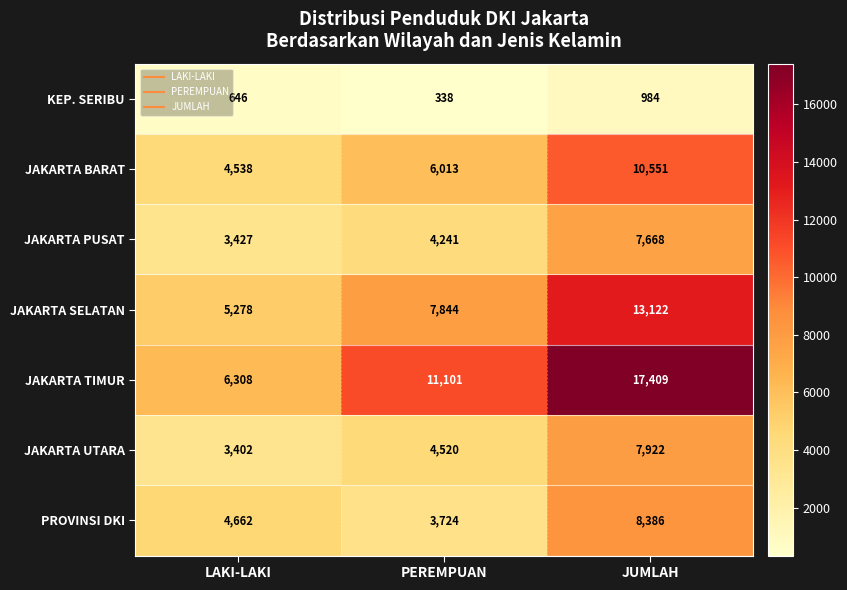

Is the value of JAKARTA TIMUR at LAKI-LAKI greater than the value of JAKARTA SELATAN at JUMLAH?

No